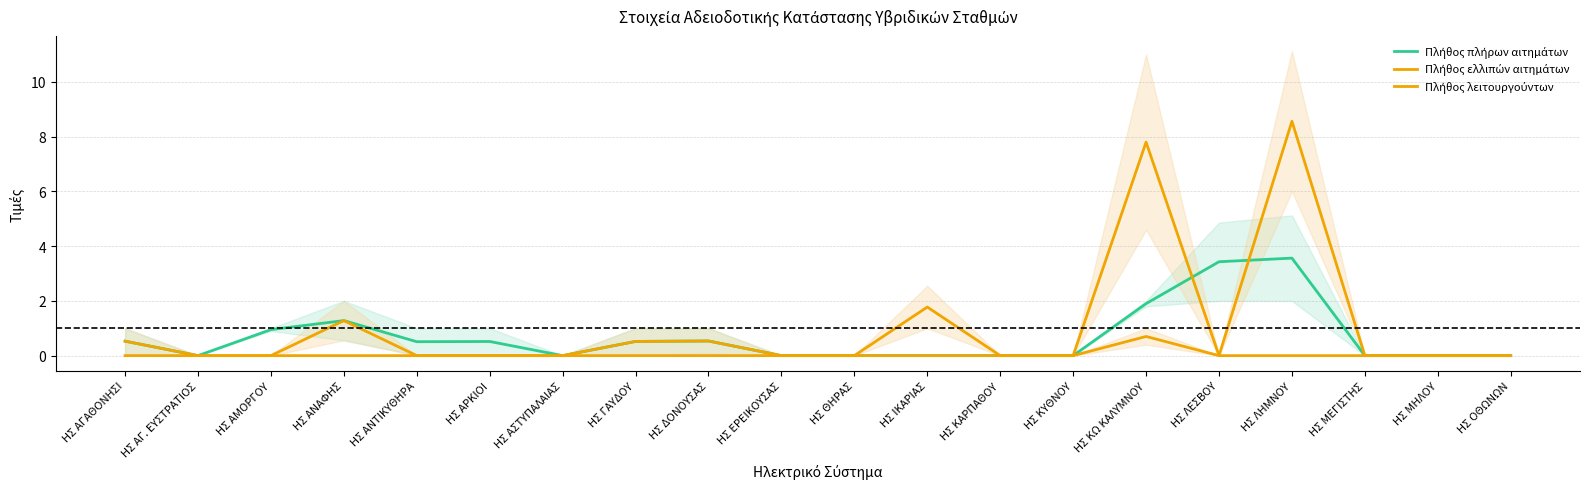

What is the sum of the Πλήθος πλήρων αιτημάτων values at ΗΣ ΛΕΣΒΟΥ and ΗΣ ΙΚΑΡΙΑΣ?

3.4